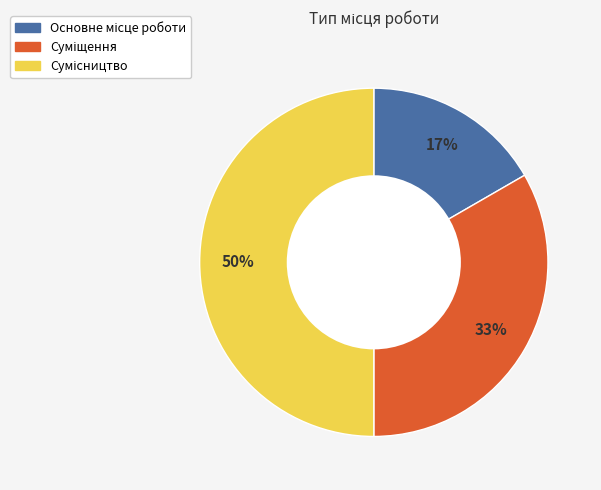

To the nearest percent, what is the difference between the largest and smallest slice percentages?

33%